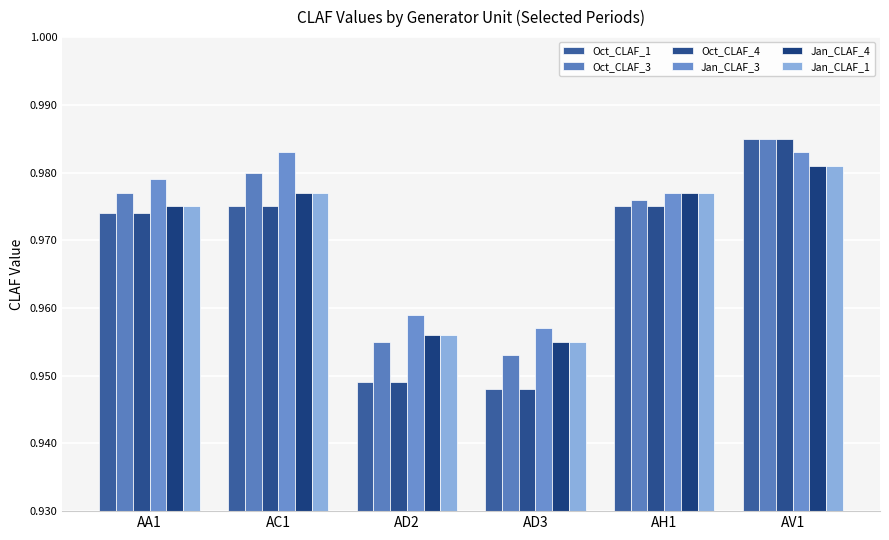

At which category is the sum across all series the highest?

AV1